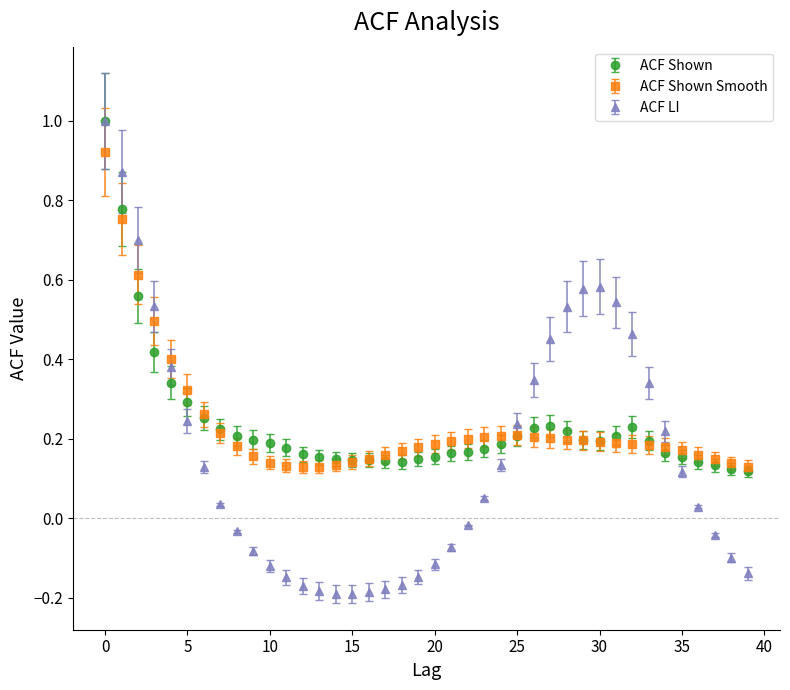

Which series has the largest range (max minus min)?

ACF LI